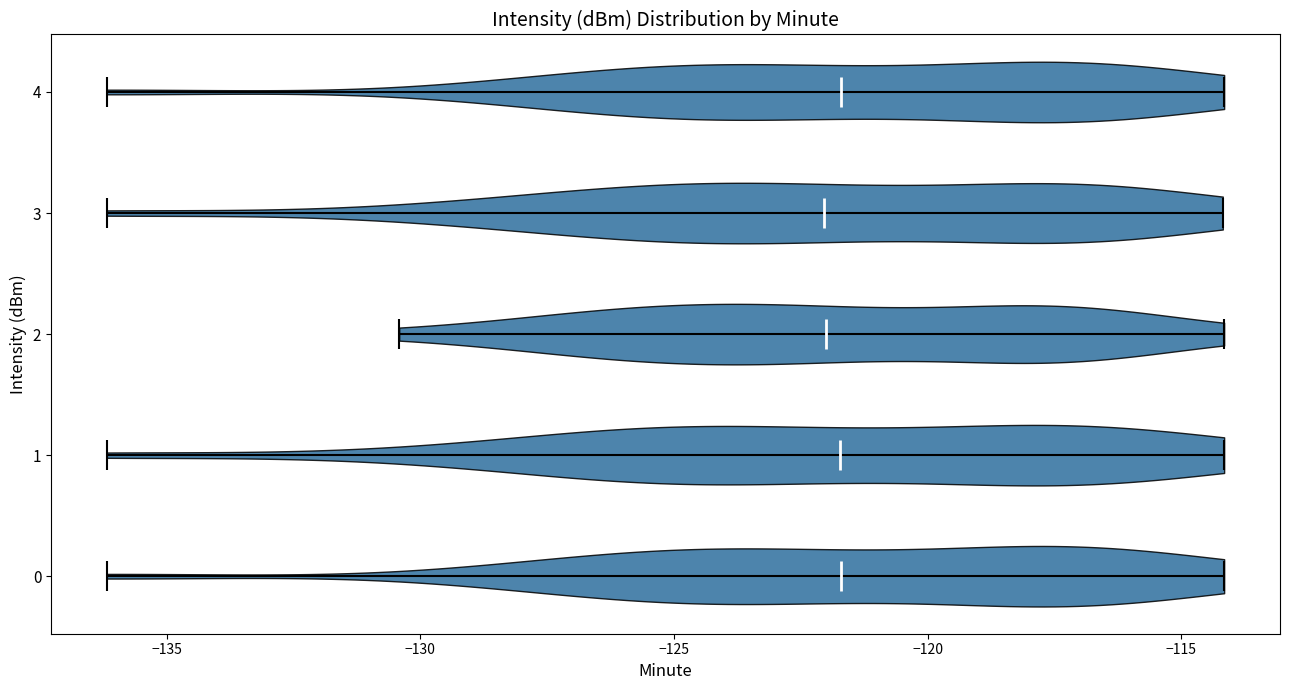

Reading bottom to top, read every violin against the x-axis: where its median line is, and the lowest and highest points it reaches. The values are not printed on the chart, so give them approximately, as read against the axis.

0: median line -121.5, lowest point -136.0, highest point -114.0
1: median line -121.5, lowest point -136.0, highest point -114.0
2: median line -122.0, lowest point -130.5, highest point -114.0
3: median line -122.0, lowest point -136.0, highest point -114.0
4: median line -121.5, lowest point -136.0, highest point -114.0